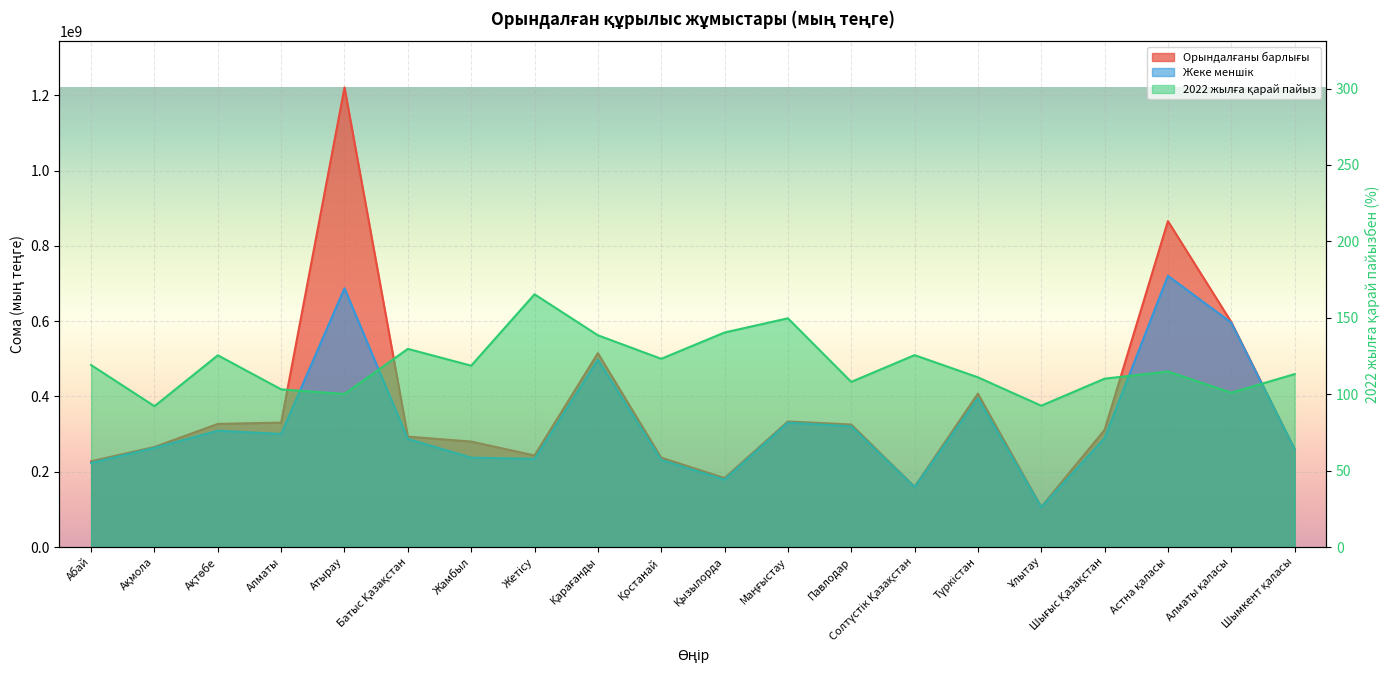

Reading left to right, transcribe all the data shown in this chart.

Орындалғаны барлығы: Абай=228064968.0	Ақмола=265971235.0	Ақтөбе=327138446.0	Алматы=330665825.0	Атырау=1220669358.0	Батыс Қазақстан=293396731.0	Жамбыл=280303528.0	Жетісу=243365885.0	Қарағанды=515122880.0	Қостанай=237603821.0	Қызылорда=183449885.0	Маңғыстау=333678360.0	Павлодар=325565779.0	Солтүстік Қазақстан=160324819.0	Түркістан=407493674.0	Ұлытау=106762009.0	Шығыс Қазақстан=311318124.0	Астна қаласы=865729310.0	Алматы қаласы=597678135.0	Шымкент қаласы=260308922.0
Жеке меншік: Абай=223485722.0	Ақмола=263608585.0	Ақтөбе=309190306.0	Алматы=300452084.0	Атырау=687414695.0	Батыс Қазақстан=287355867.0	Жамбыл=237597728.0	Жетісу=234208009.0	Қарағанды=497673366.0	Қостанай=231627964.0	Қызылорда=179195622.0	Маңғыстау=330471806.0	Павлодар=320842231.0	Солтүстік Қазақстан=159589967.0	Түркістан=395390430.0	Ұлытау=106172978.0	Шығыс Қазақстан=289279622.0	Астна қаласы=720467536.0	Алматы қаласы=595990395.0	Шымкент қаласы=260257851.0
2022 жылға қарай пайыз: Абай=119.1	Ақмола=92.2	Ақтөбе=125.5	Алматы=103.2	Атырау=100.2	Батыс Қазақстан=129.7	Жамбыл=118.7	Жетісу=165.4	Қарағанды=138.6	Қостанай=123.2	Қызылорда=140.4	Маңғыстау=149.7	Павлодар=108.1	Солтүстік Қазақстан=125.6	Түркістан=111.1	Ұлытау=92.5	Шығыс Қазақстан=110.2	Астна қаласы=114.9	Алматы қаласы=101.0	Шымкент қаласы=113.2